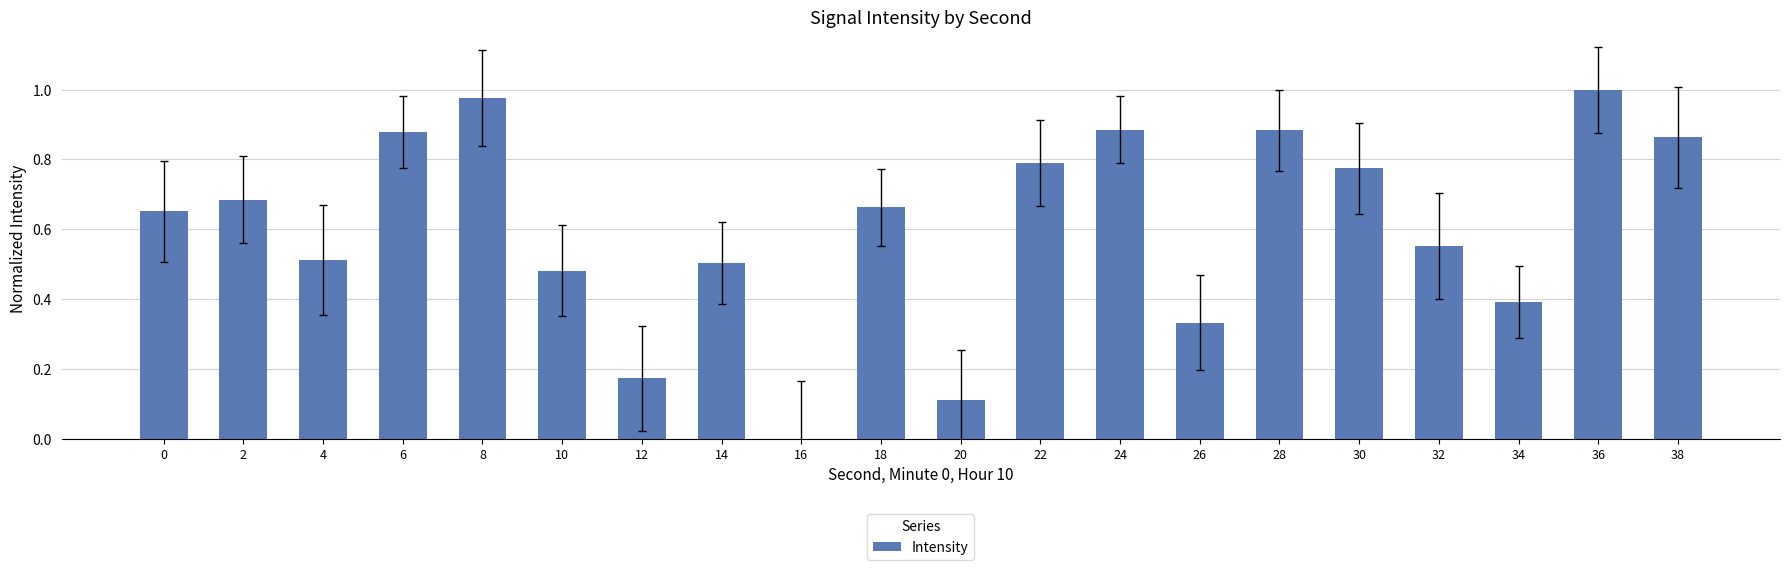

What is the sum of the values at 8 and 18?

1.6